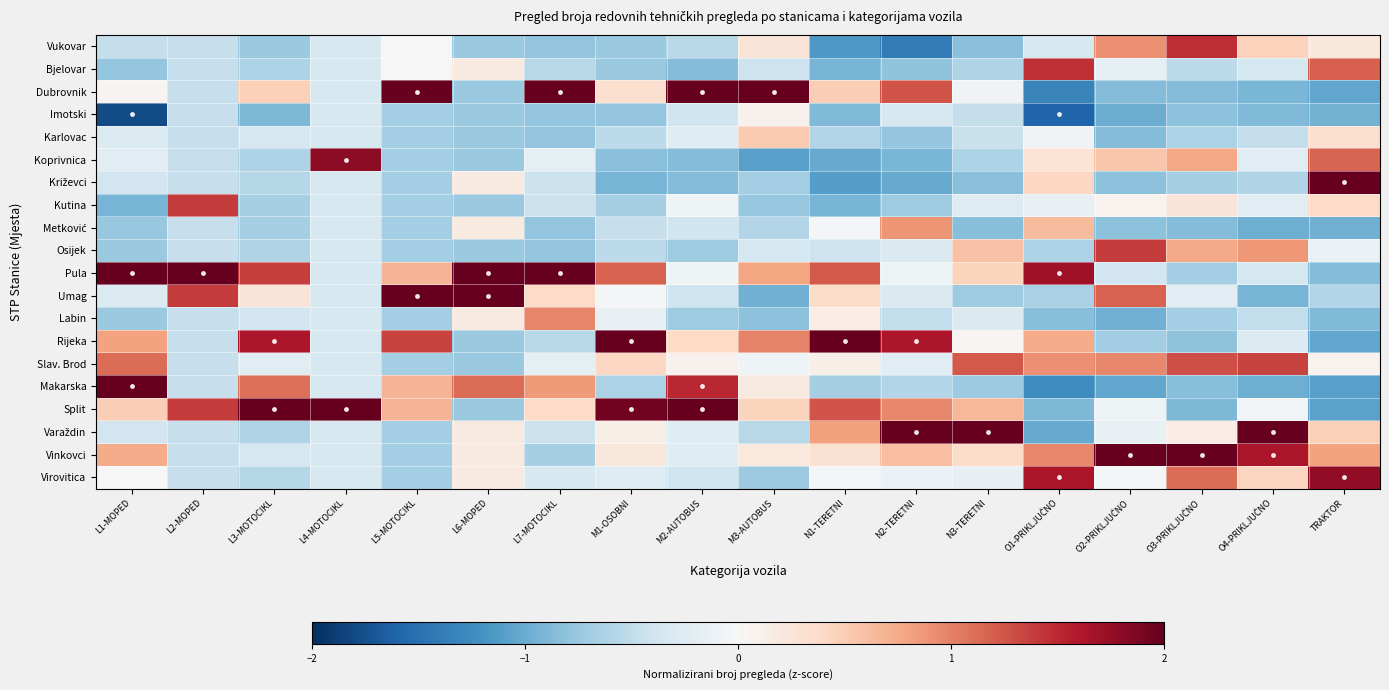

Which label corresponds to the largest value in the chart?

L5-MOTOCIKL